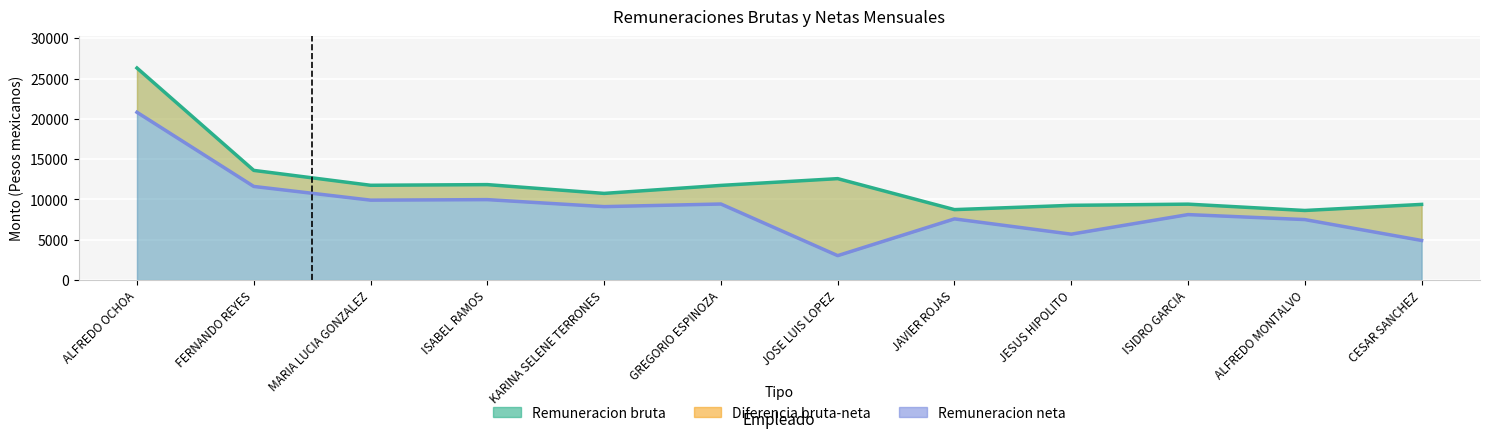

How many data points in Remuneracion bruta are less than 11743?

6